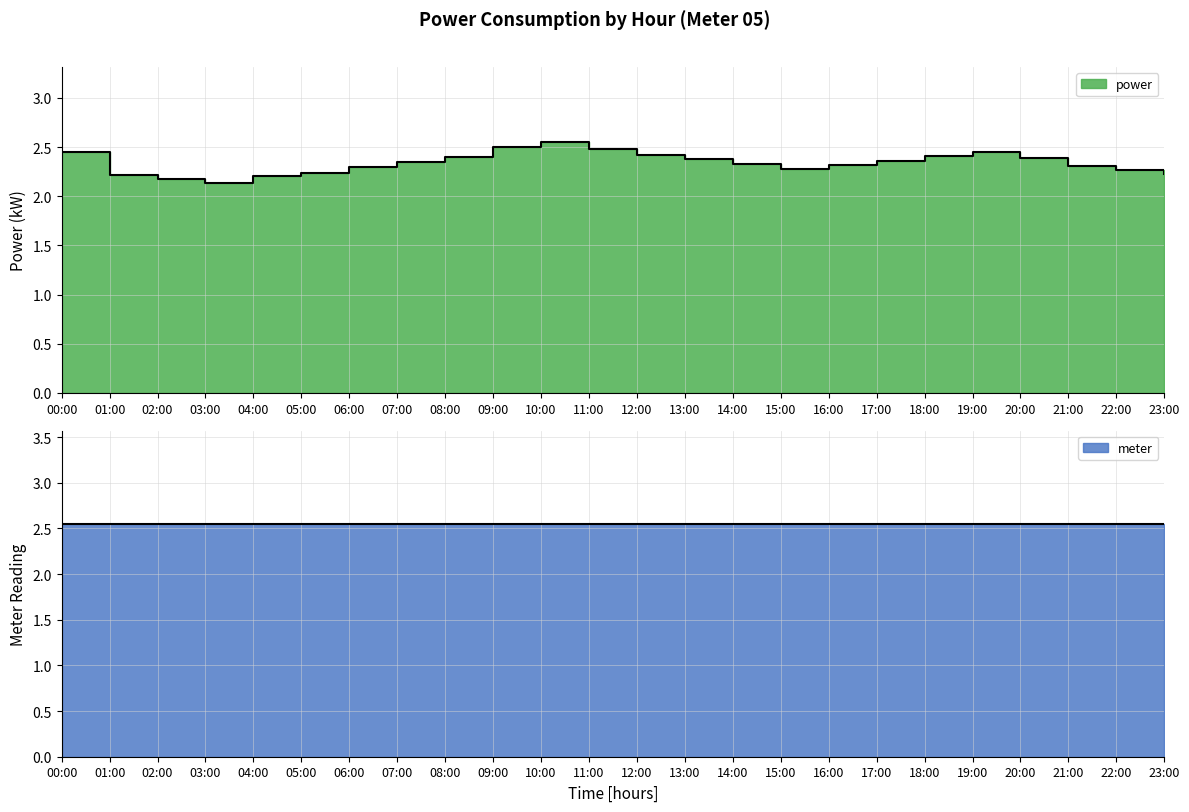

Rank the categories by value from lowest to highest.

03:00, 02:00, 04:00, 01:00, 23:00, 05:00, 22:00, 15:00, 06:00, 21:00, 16:00, 14:00, 07:00, 17:00, 13:00, 20:00, 08:00, 18:00, 12:00, 00:00, 19:00, 11:00, 09:00, 10:00